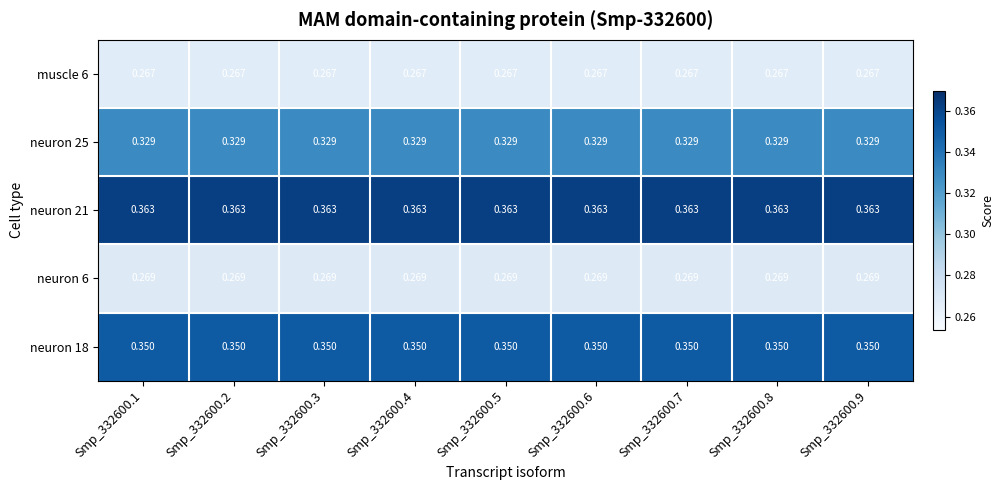

Is the value of neuron 6 at Smp_332600.4 greater than the value of neuron 18 at Smp_332600.7?

No